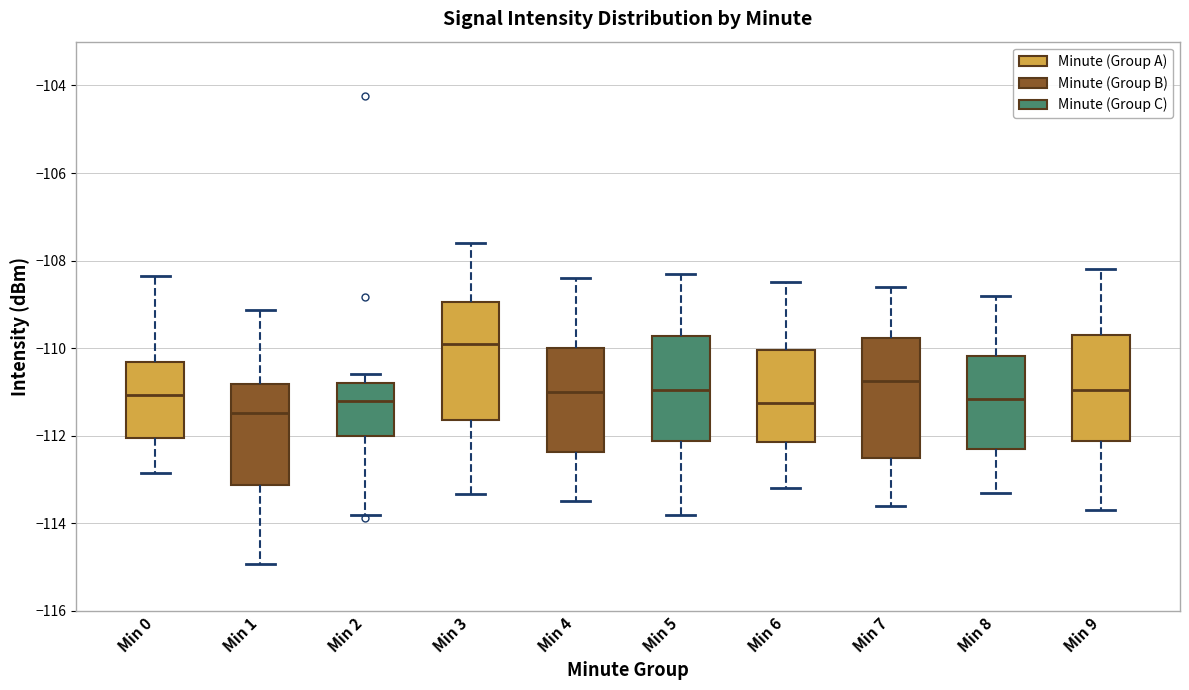

Where does the upper whisker of the box for Min 9 end on the y-axis? The values are not printed on the chart, so give them approximately, as read against the axis.

-108.2